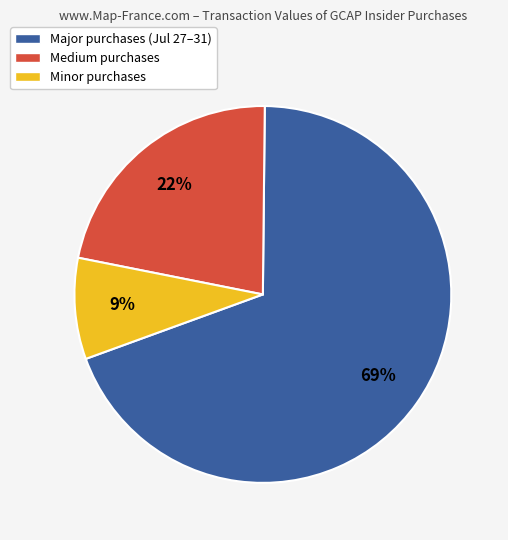

To the nearest percent, what percentage of the pie is Major purchases (Jul 27–31)?

69%